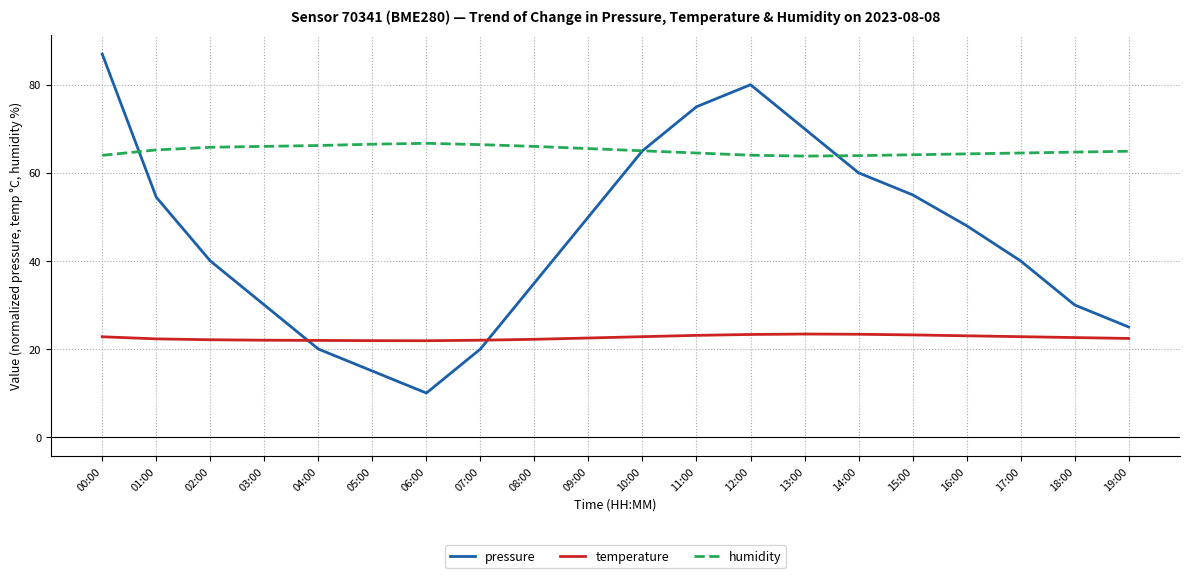

The value of pressure at 07:00 is 34.3. True or false?

False